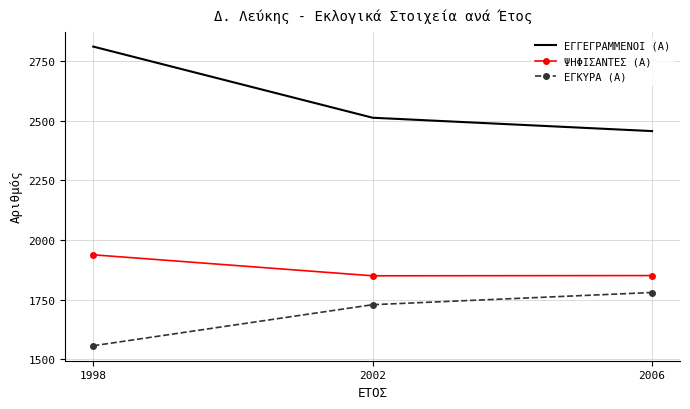

What value does the ΕΓΚΥΡΑ (Α) series have at 1998, to the nearest 10?

1560